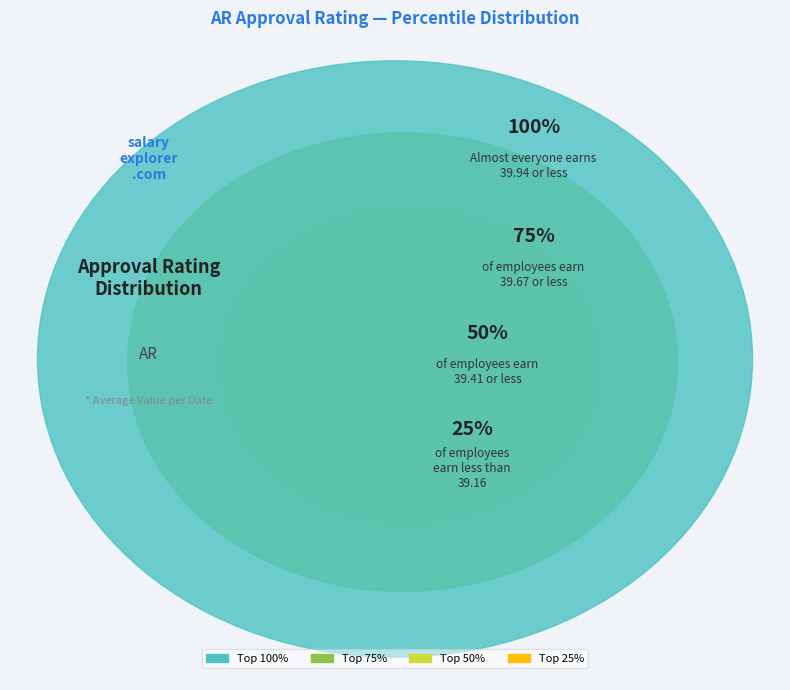

Is 36 the majority of the pie?

No